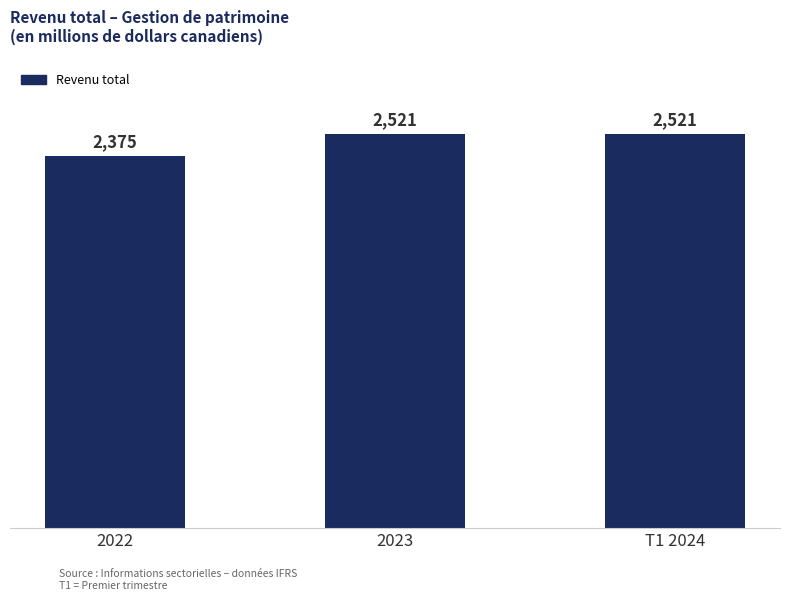

Are the bars horizontal?

No